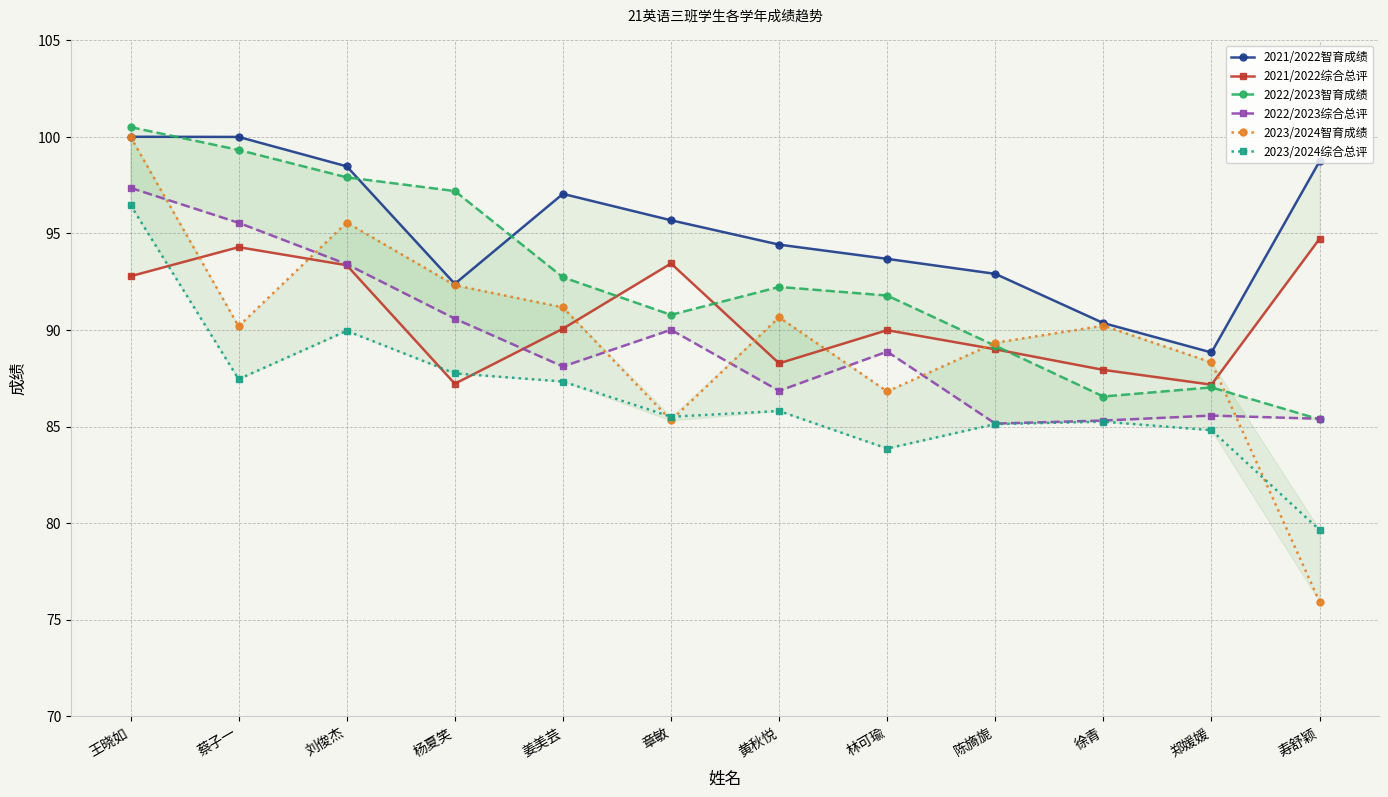

Which series has the largest total across all categories?

2021/2022智育成绩